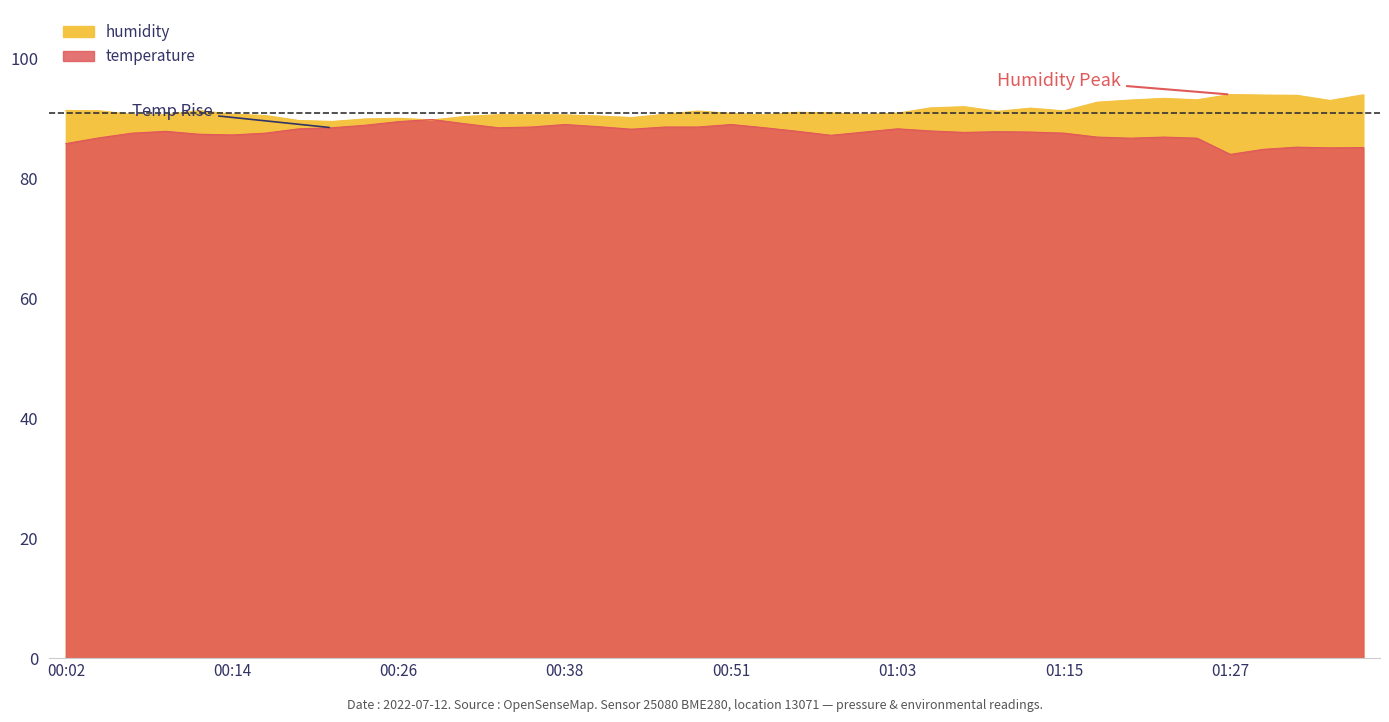

Which series has the widest spread of values?

temperature